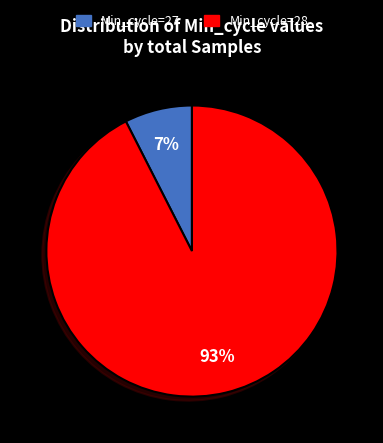

Does any single category account for the majority?

Yes